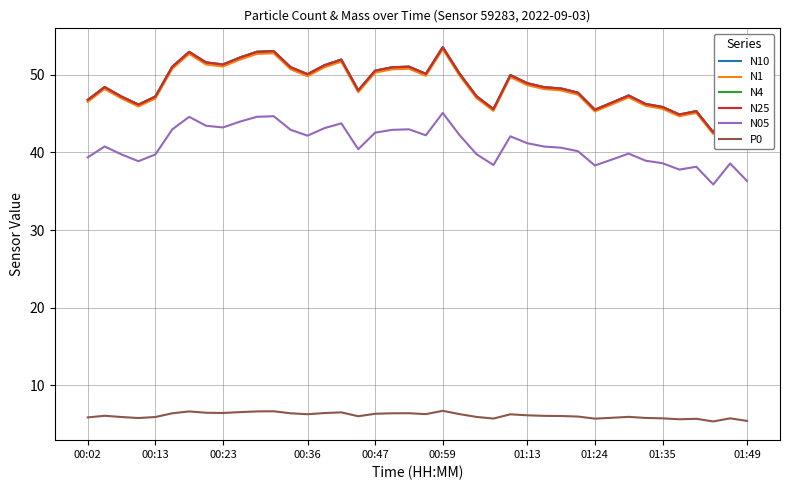

What is the minimum value shown in the chart?

5.3